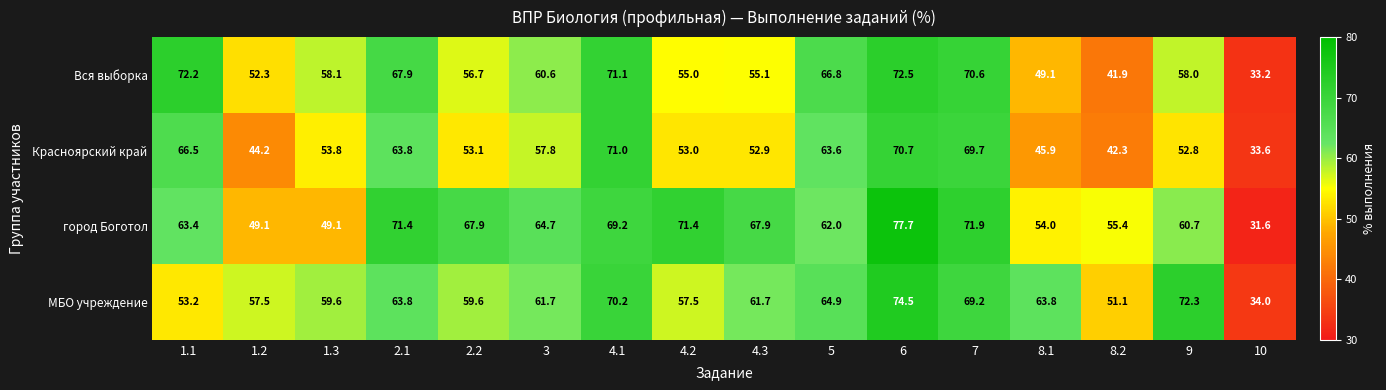

What is the average value of the Вся выборка series?

58.8